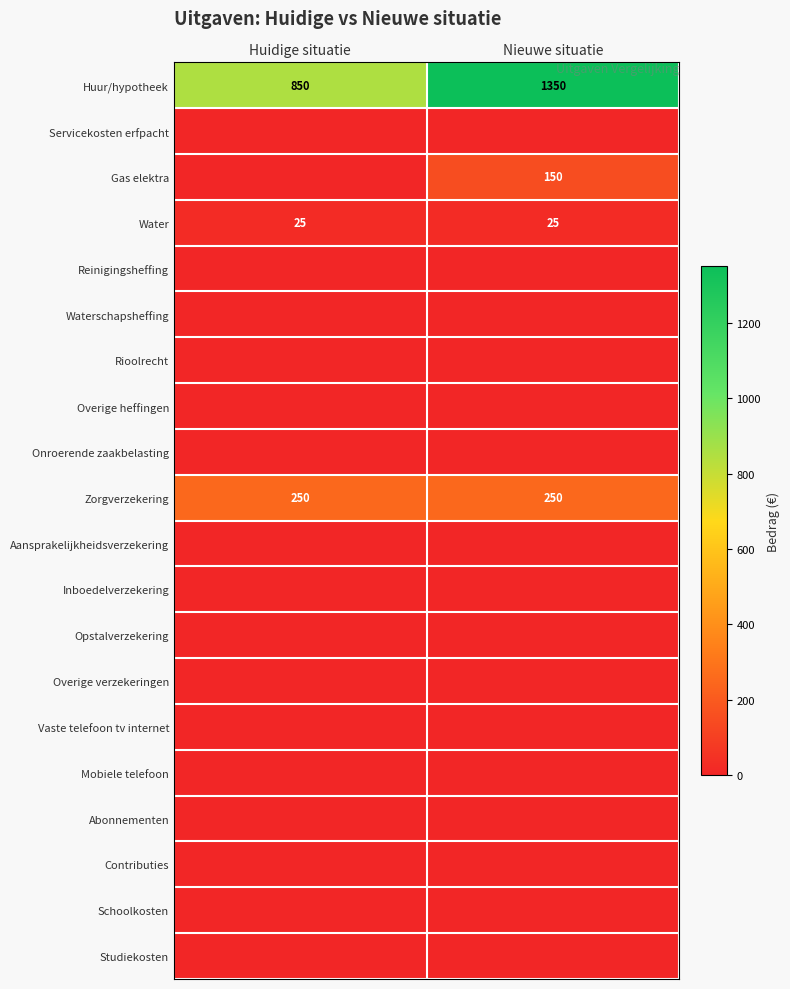

Is the value of Zorgverzekering at Nieuwe situatie greater than the value of Water at Huidige situatie?

Yes